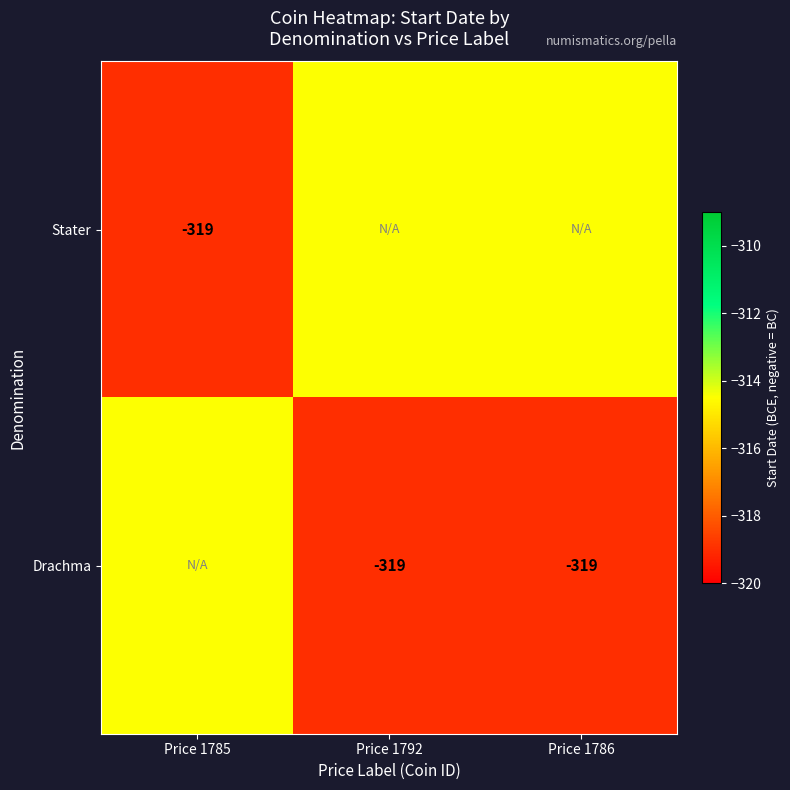

True or false: Stater has a value of -458.5 at Price 1785.

False